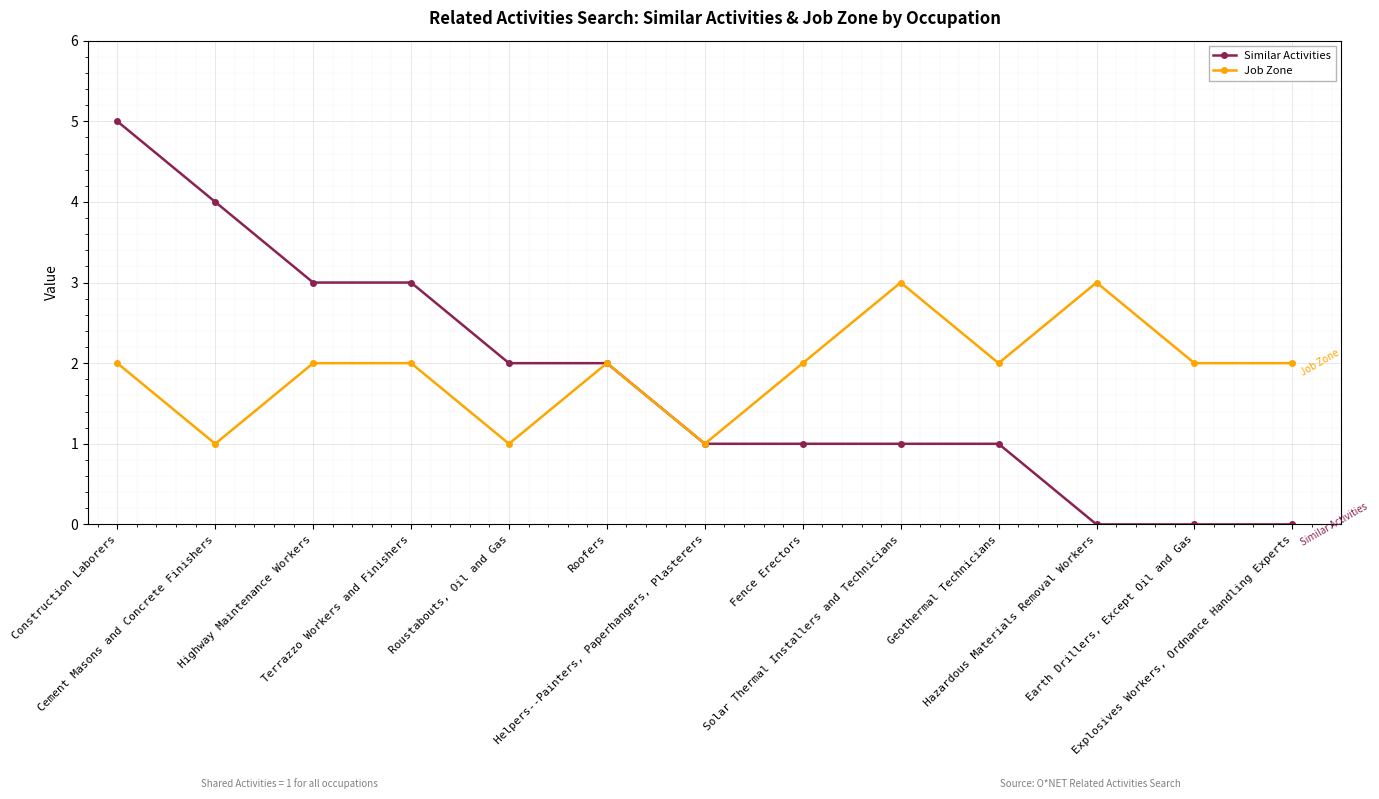

Which series has the widest spread of values?

Similar Activities